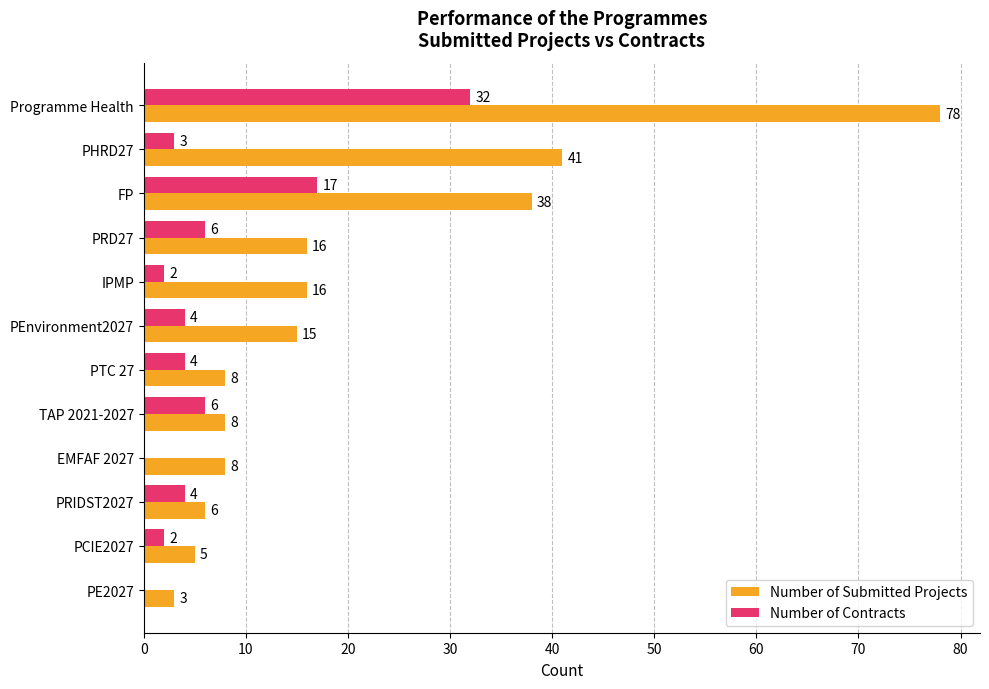

Is it true that Number of Contracts equals -18 at PE2027?

False